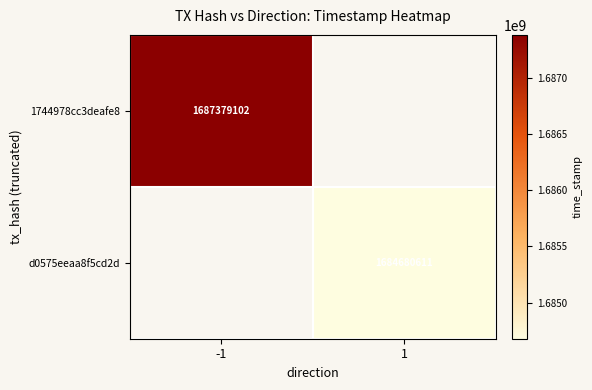

What is the maximum value shown in the chart?

1687379102.0